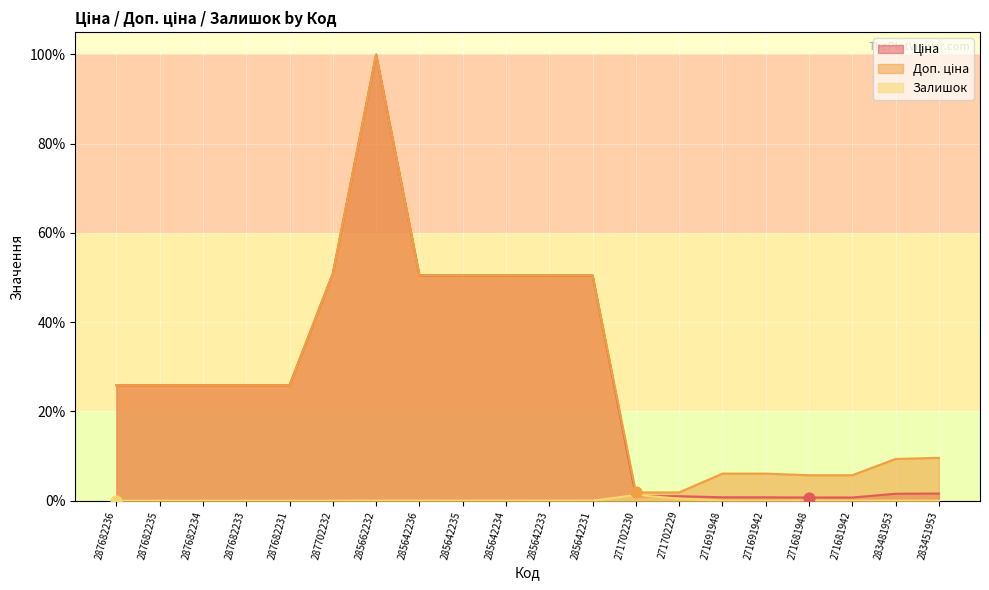

At how many categories does at least one series exceed 66?

1